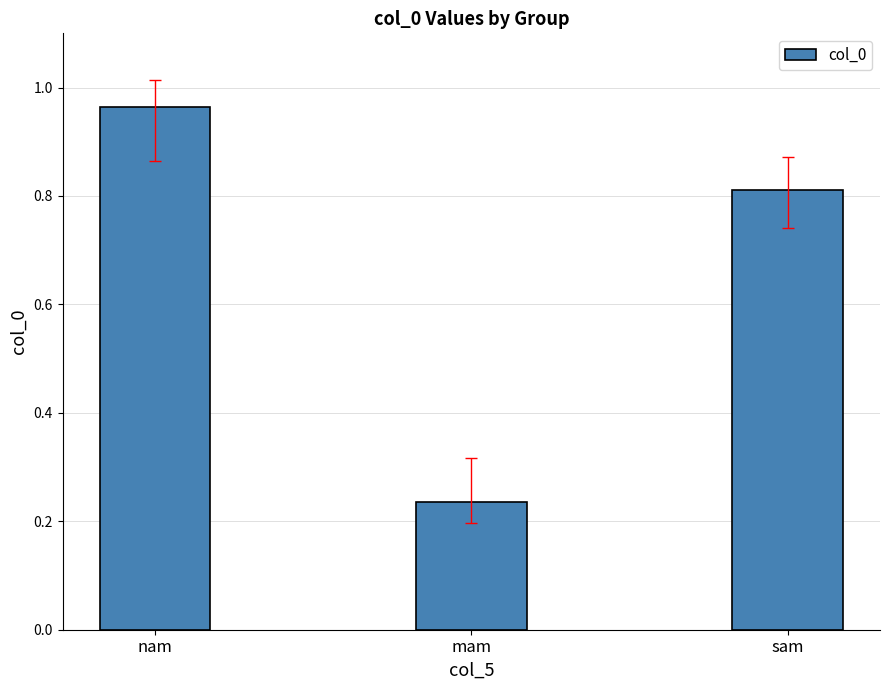

What is the change in value from mam to sam?

+0.6